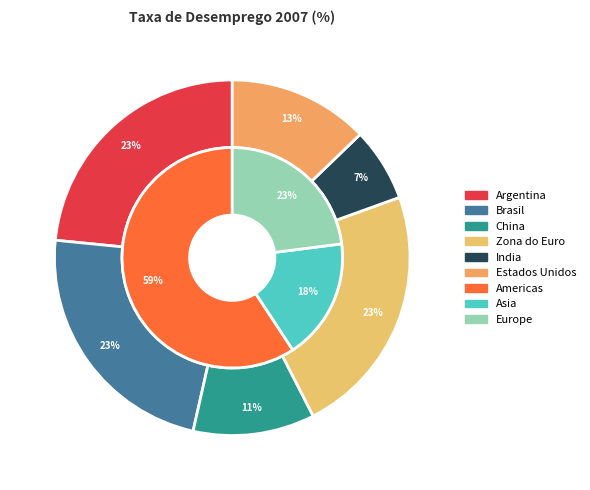

Is it true that China is 11% of the pie?

True